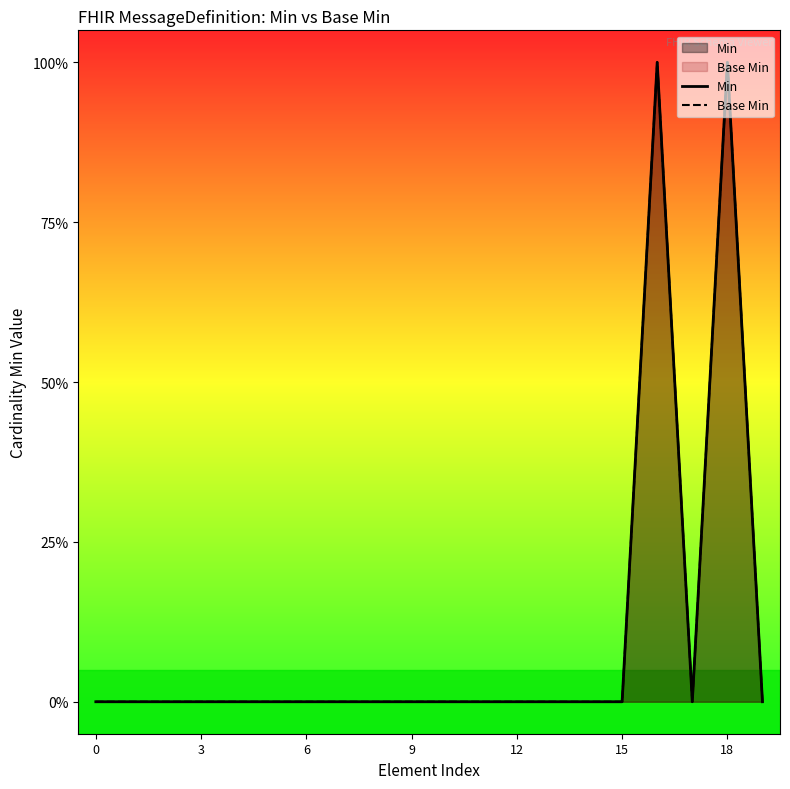

True or false: Min and Base Min cross at least once.

False